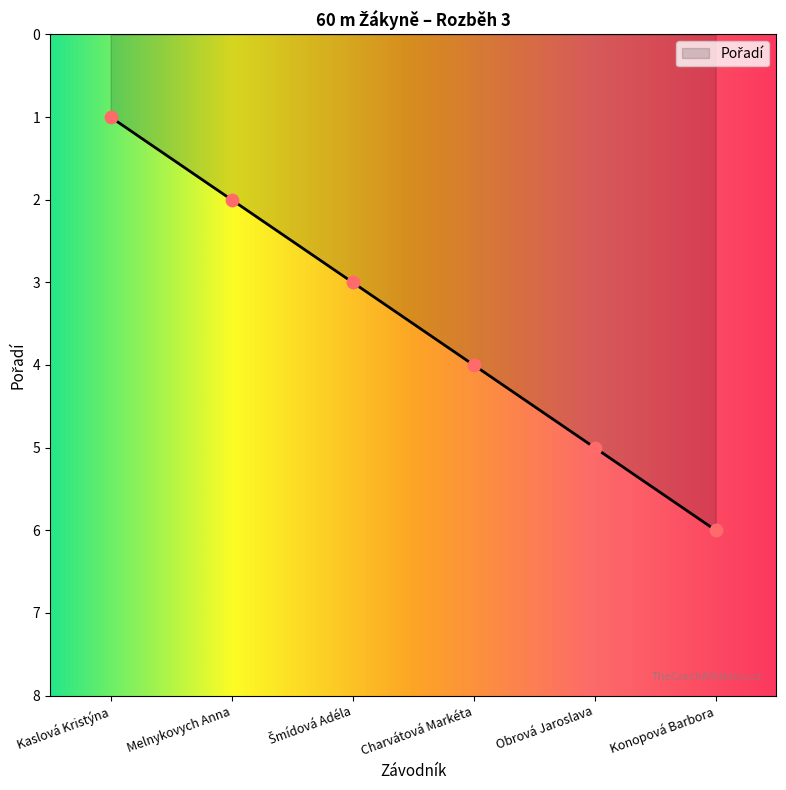

Which has a higher value, Konopová Barbora or Obrová Jaroslava?

Konopová Barbora